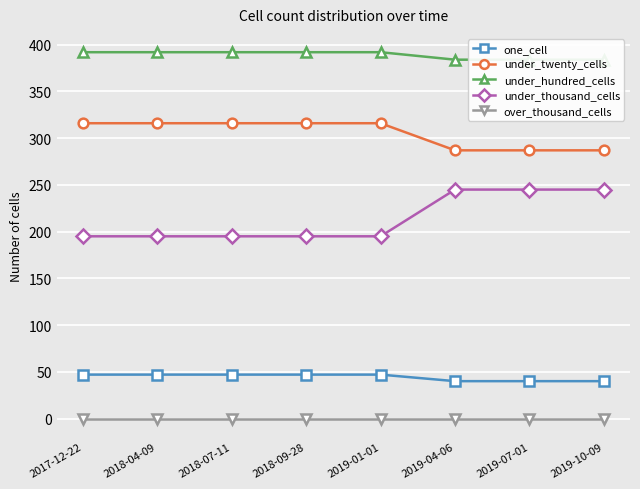

At which category is the sum across all series the highest?

2019-04-06